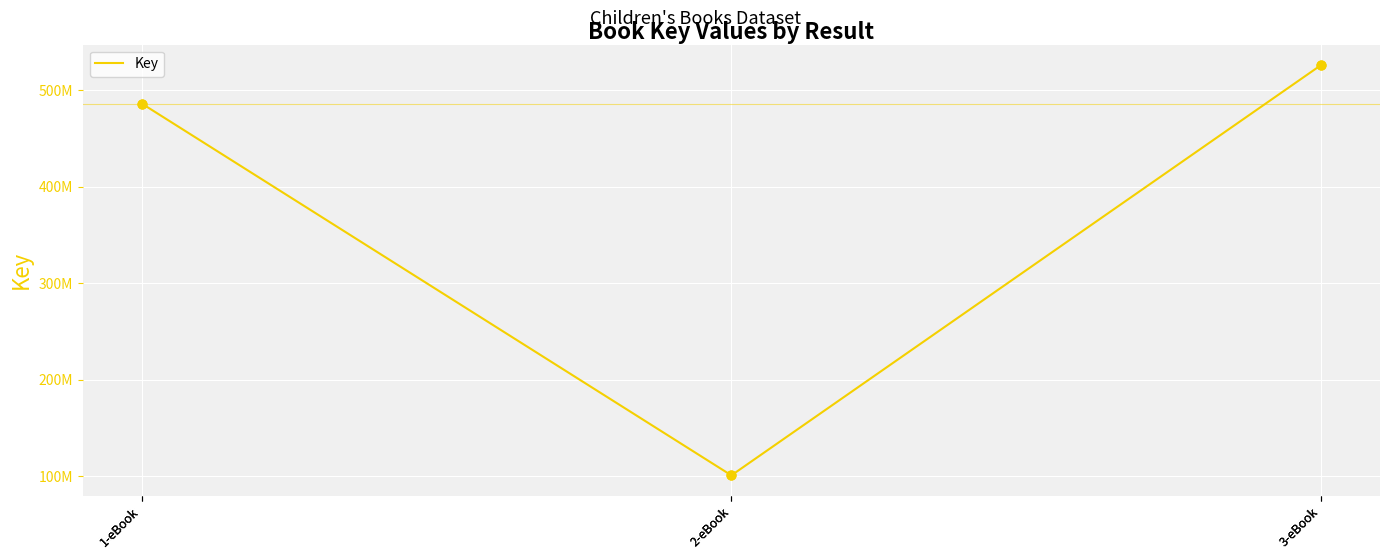

What is the change in value from 2-eBook to 3-eBook?

+424977181